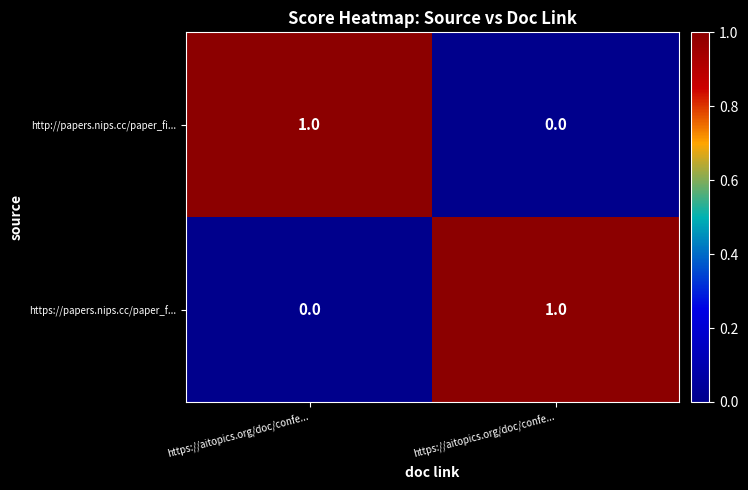

How many values in the http://papers.nips.cc/paper_fi... series are below 1?

1